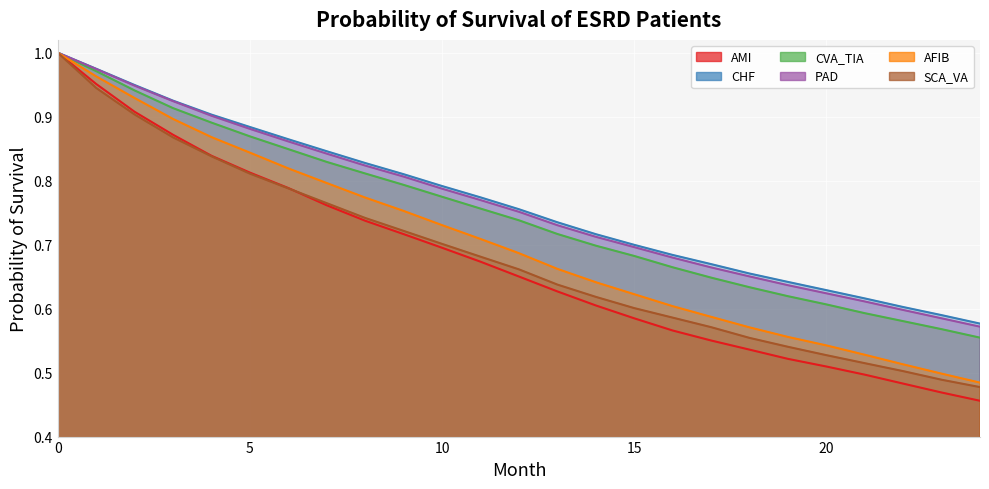

True or false: AMI has a value of 0.6 at 14.

True